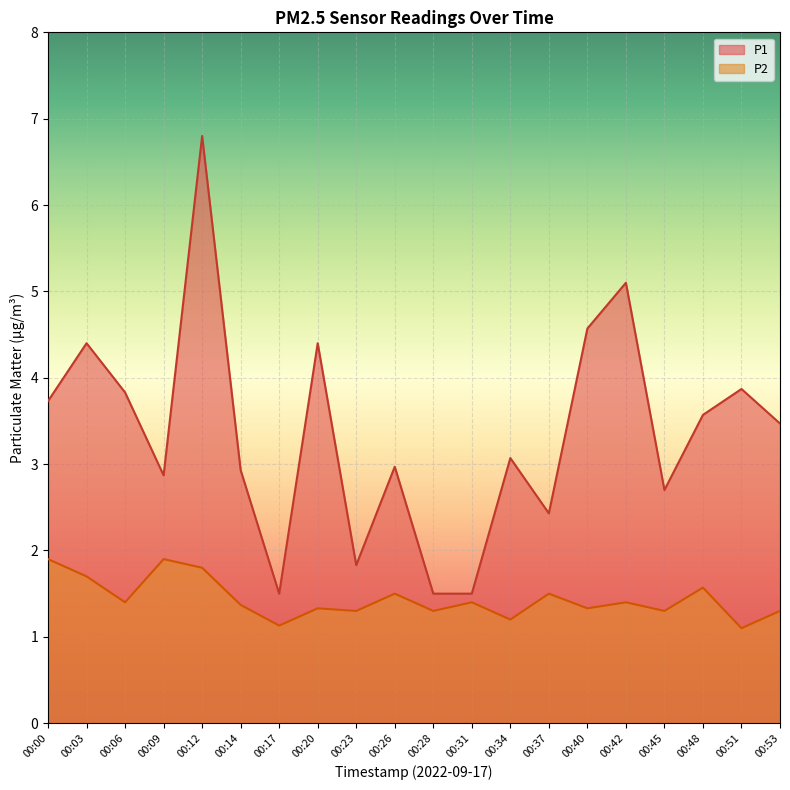

At how many categories does at least one series exceed 4?

5